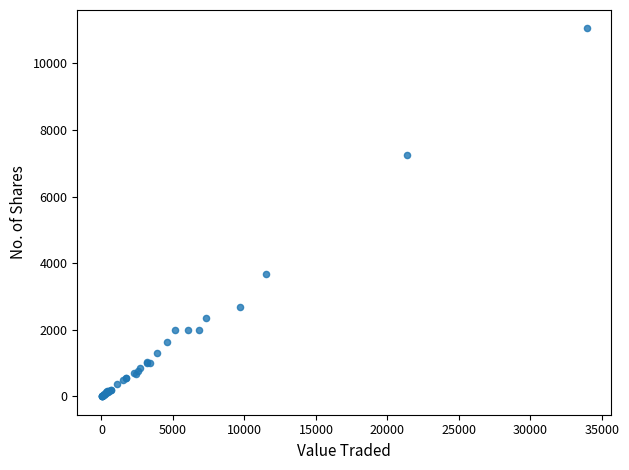

What Y value in the scatter plot is closest to 5526?

7262